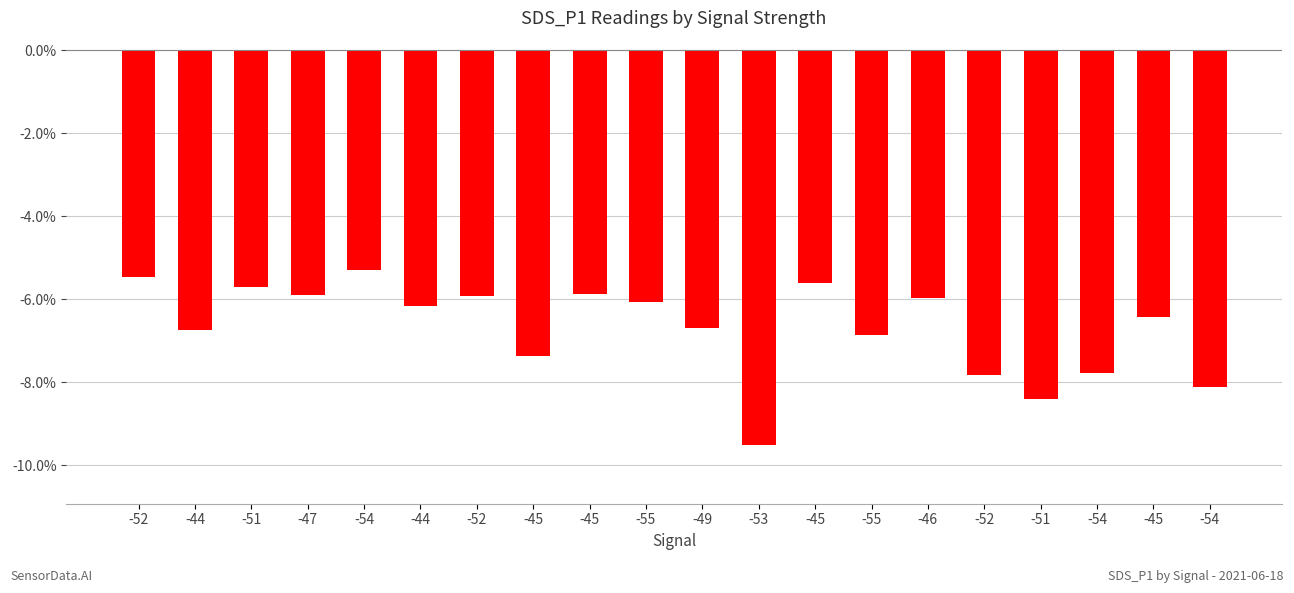

What is the difference between the values at -52 and -45?

0.3